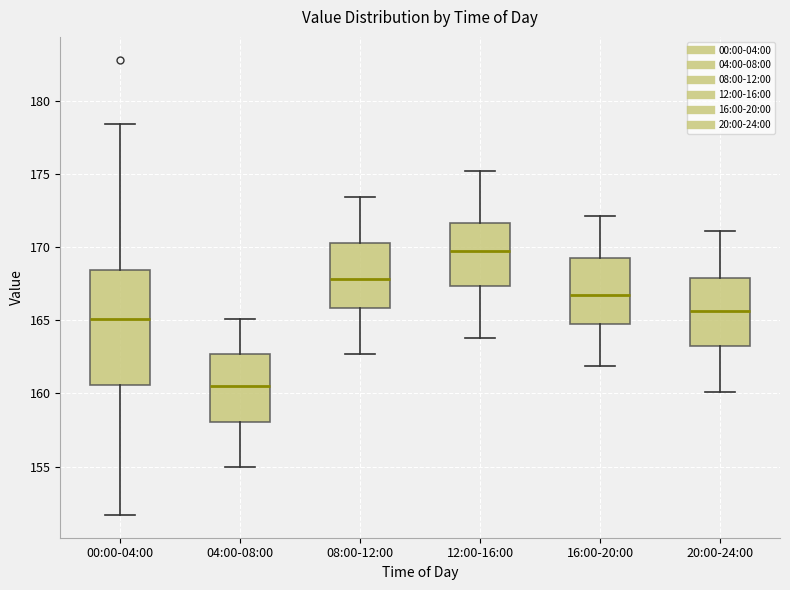

Where does the upper whisker of the box for 20:00-24:00 end on the y-axis? The values are not printed on the chart, so give them approximately, as read against the axis.

171.0